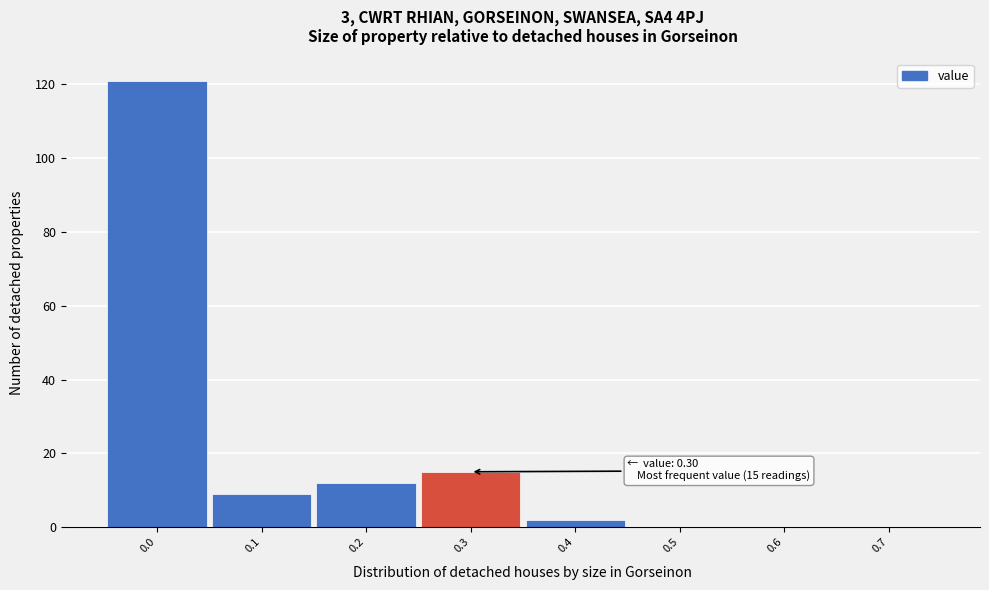

Over which range of the x-axis is the bar tallest?

-0.05 to 0.05